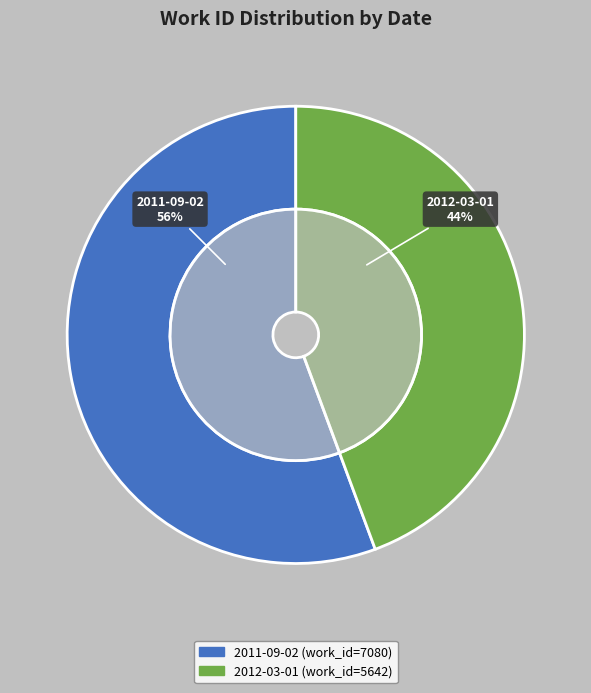

What is the ratio of the value at 2011-09-02 to the value at 2012-03-01?

1.3